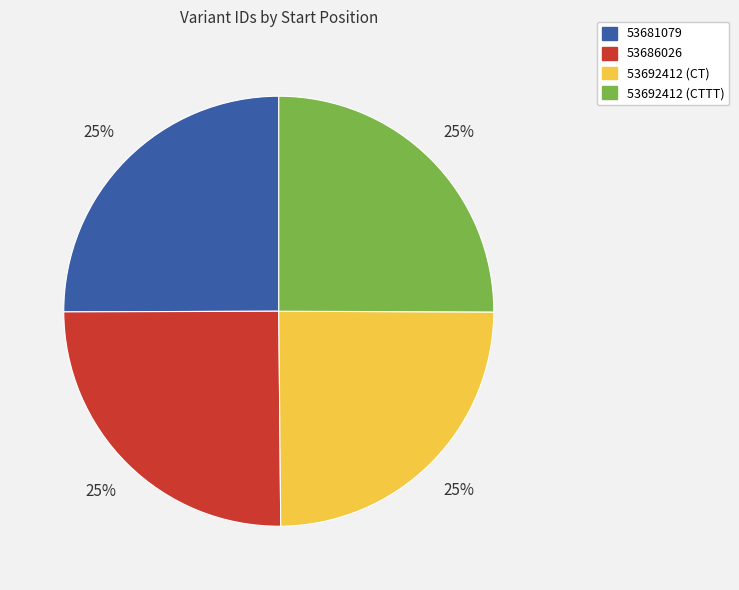

Approximately how many times larger is the value at 53681079 compared to 53686026?

1.0